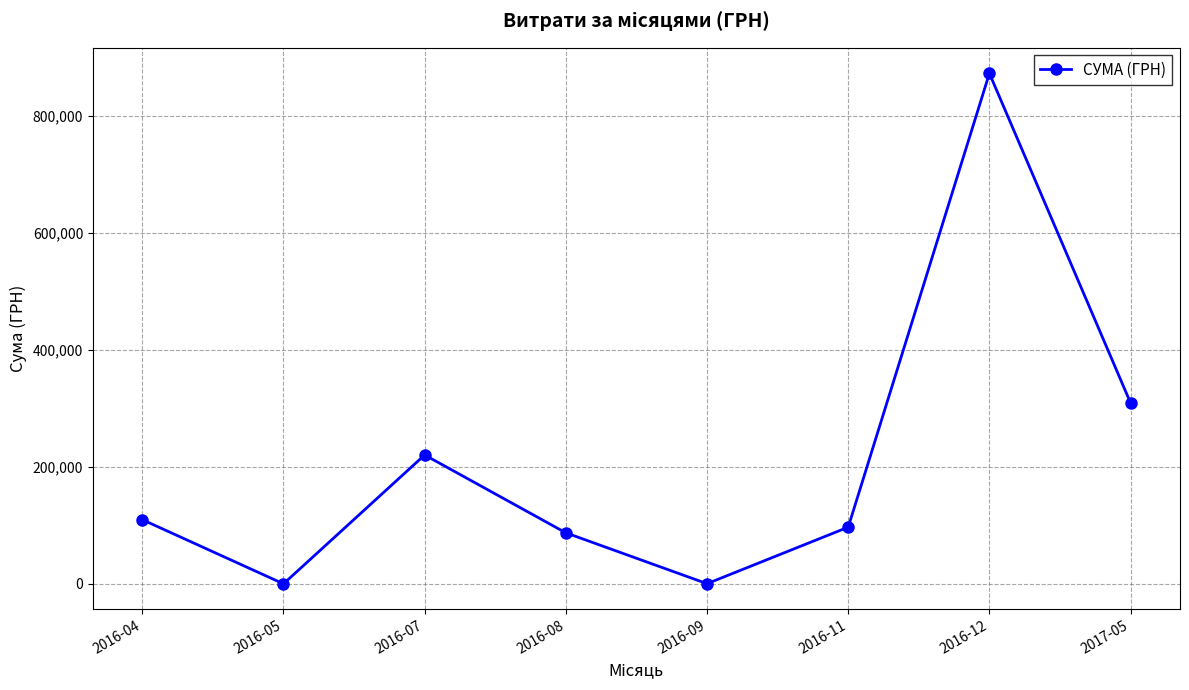

What is the sum of all values?

1698059.1